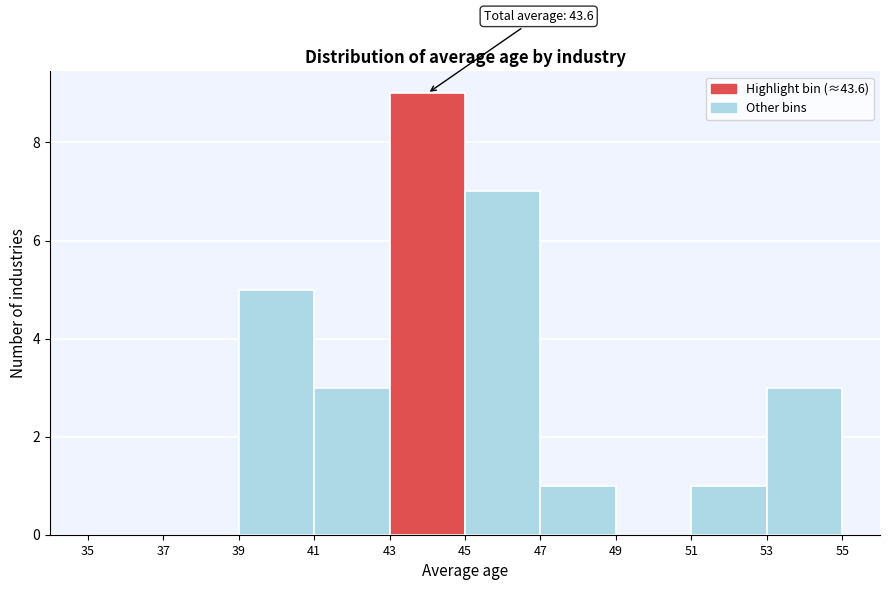

Which range on the x-axis has the tallest bar?

43 to 45